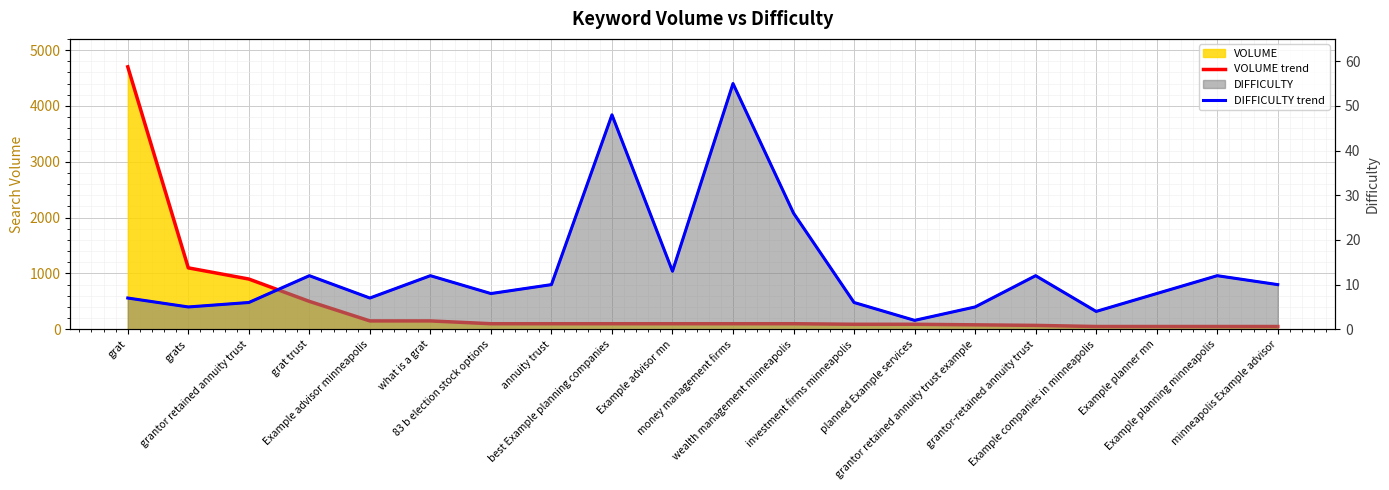

Which has a higher value, Example planning minneapolis or Example companies in minneapolis?

Example planning minneapolis